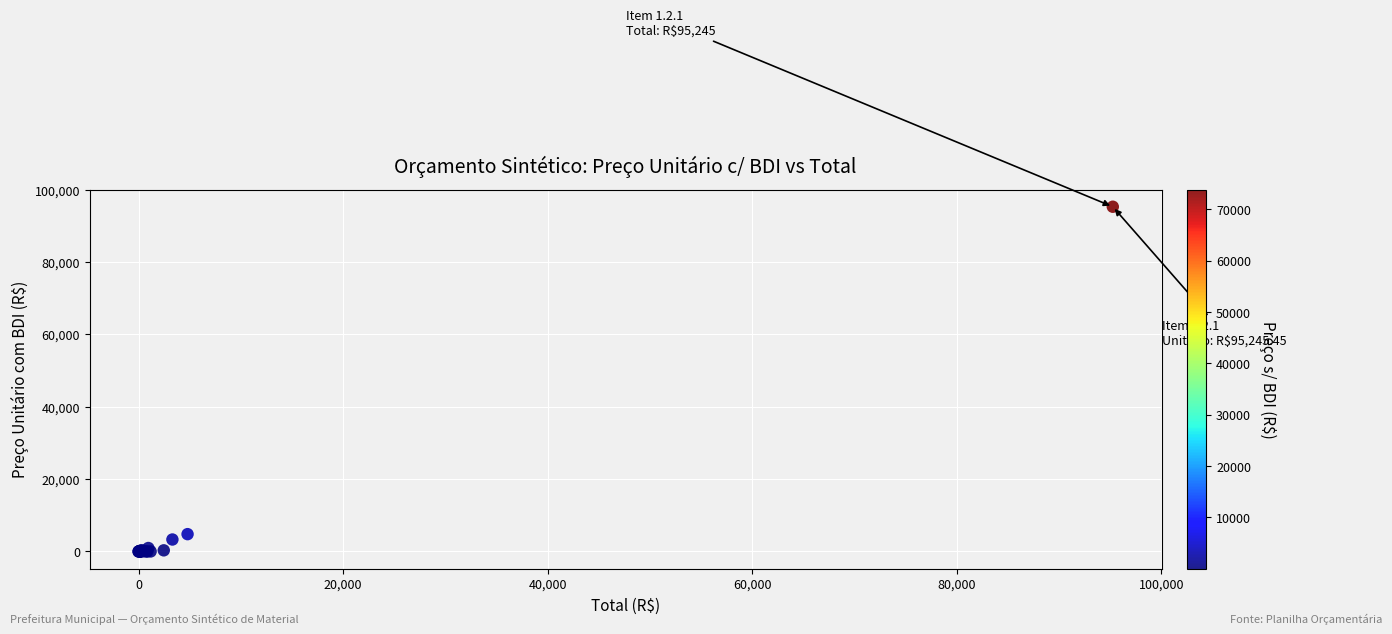

What Y value in the scatter plot is closest to 47622?

4791.3